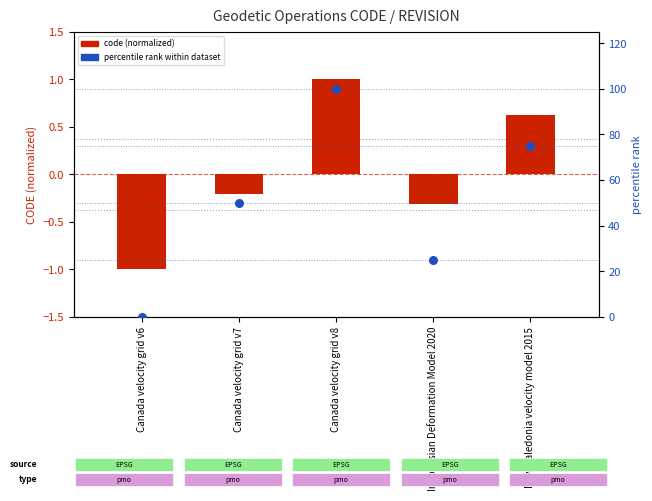

At how many categories does at least one series exceed 34?

3